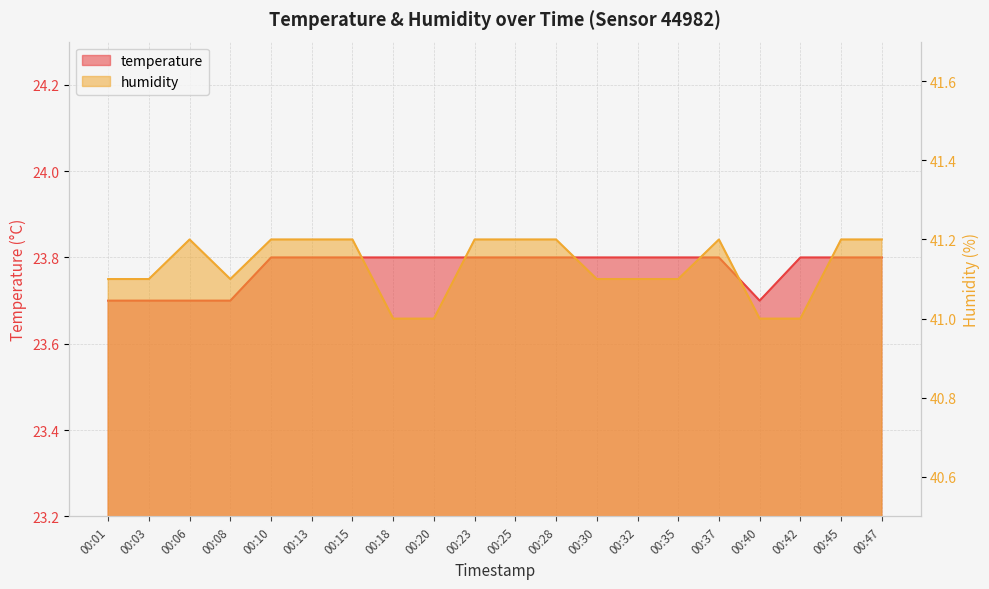

What is the value of the temperature point at the 19th from the left?

23.8